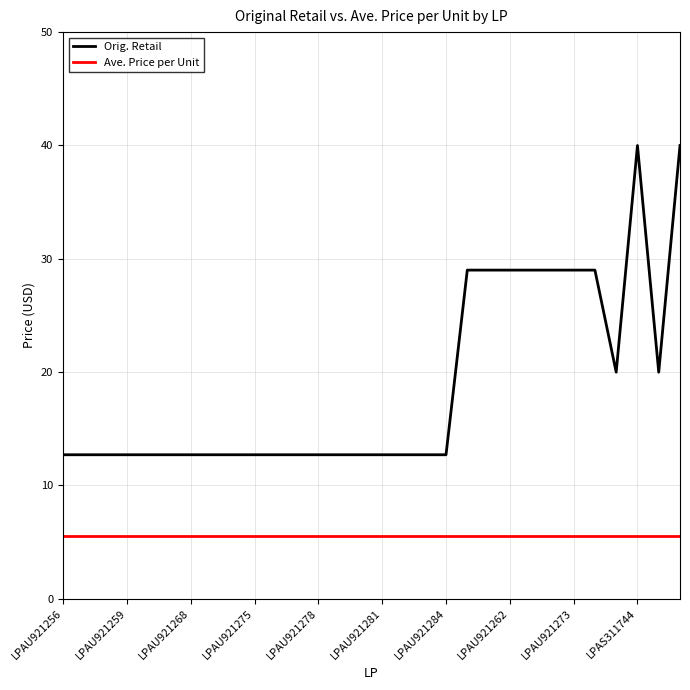

Rank the series by their maximum value, from lowest to highest.

Ave. Price per Unit, Orig. Retail